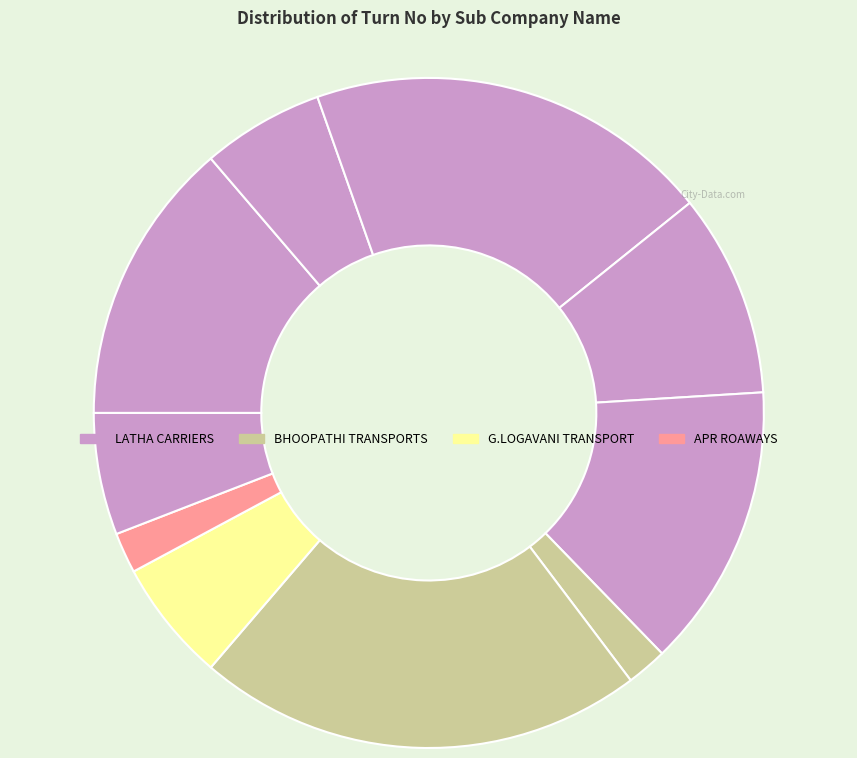

To the nearest percent, what is the difference between the largest and smallest slice percentages?

20%